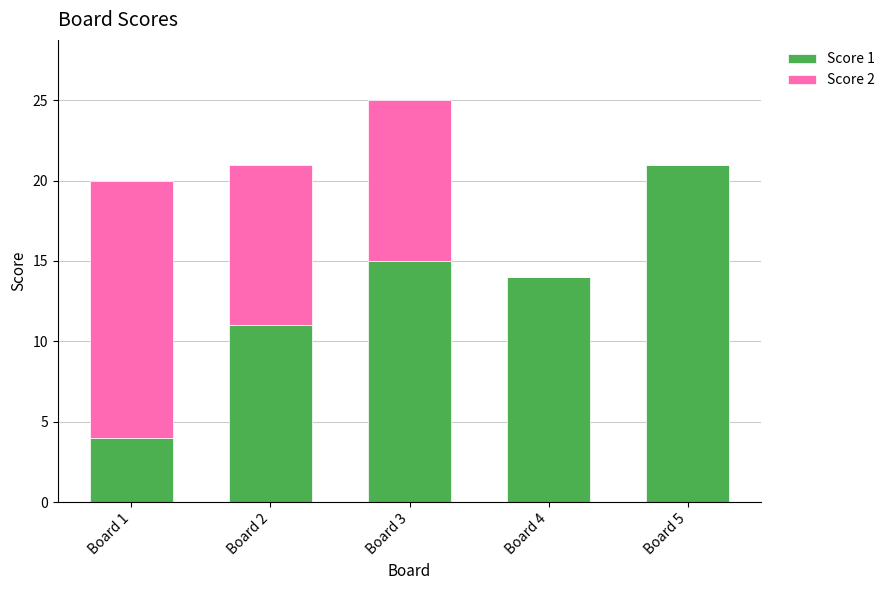

How many series are shown in this chart?

2